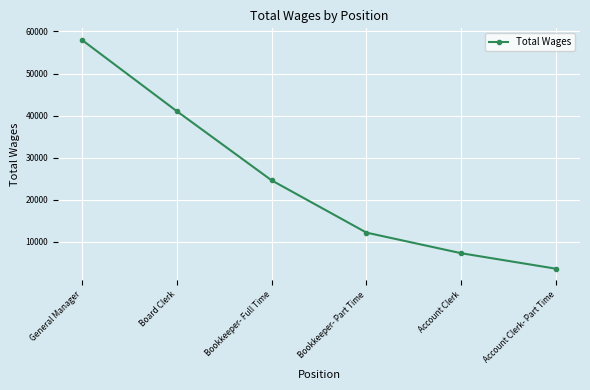

What value does the data have at General Manager, to the nearest 50?

58000